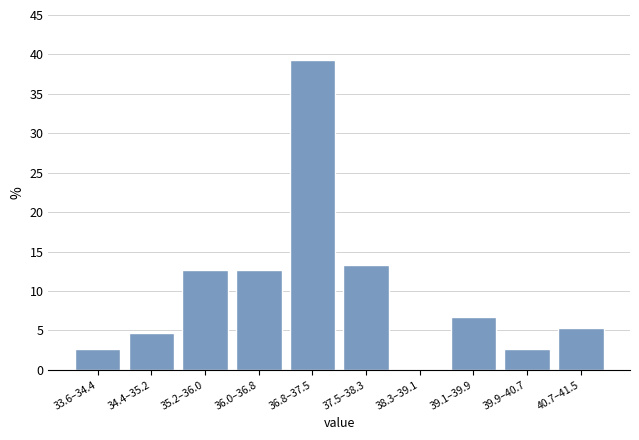

Reading left to right, list all the values displayed in this chart.

33.6–34.4=2.7	34.4–35.2=4.7	35.2–36.0=12.7	36.0–36.8=12.7	36.8–37.5=39.3	37.5–38.3=13.3	38.3–39.1=0.0	39.1–39.9=6.7	39.9–40.7=2.7	40.7–41.5=5.3